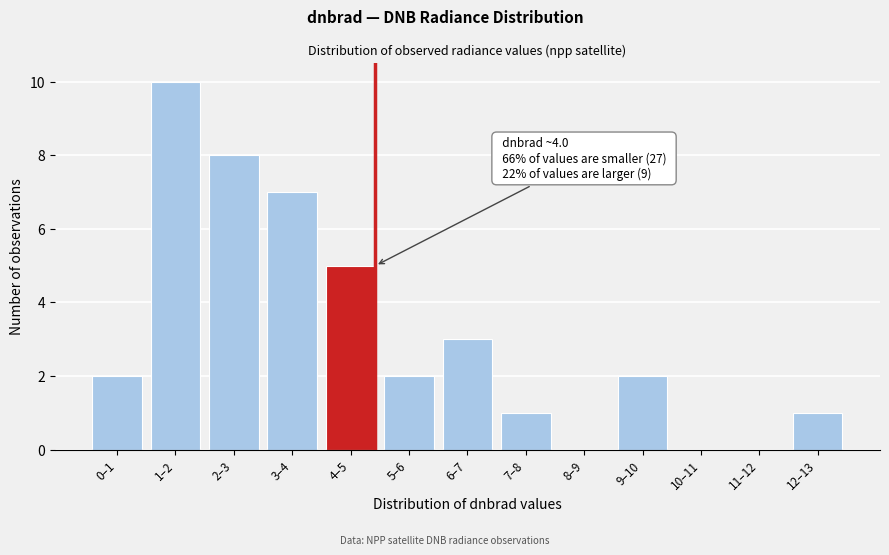

Reading left to right, list all the values displayed in this chart.

0–1=2	1–2=10	2–3=8	3–4=7	4–5=5	5–6=2	6–7=3	7–8=1	8–9=0	9–10=2	10–11=0	11–12=0	12–13=1